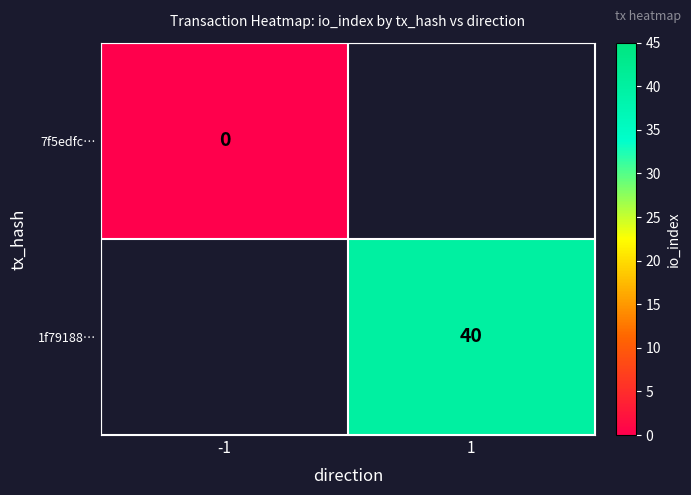

Is the value of 1f79188… at 1 greater than the value of 7f5edfc… at -1?

Yes